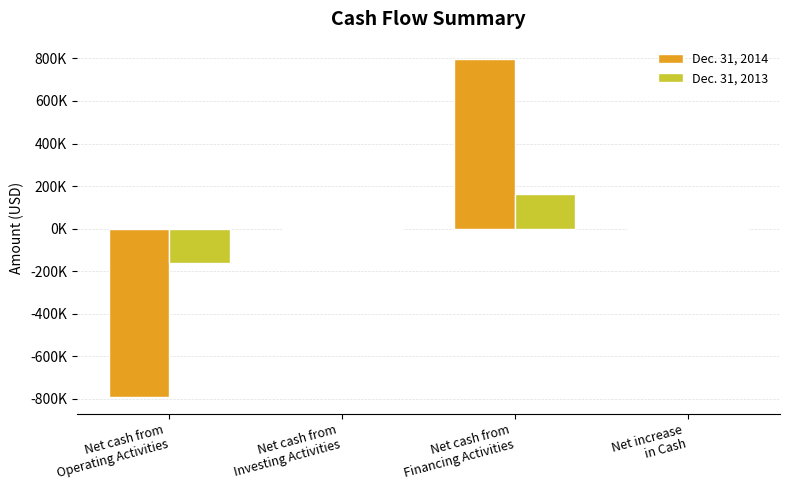

What are all the series names shown in the legend?

Dec. 31, 2014, Dec. 31, 2013